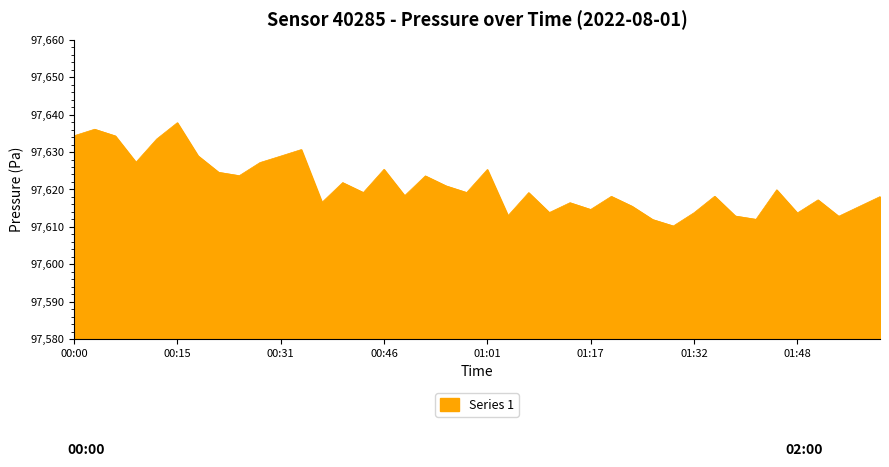

Does the chart display data point markers on the line(s)?

No